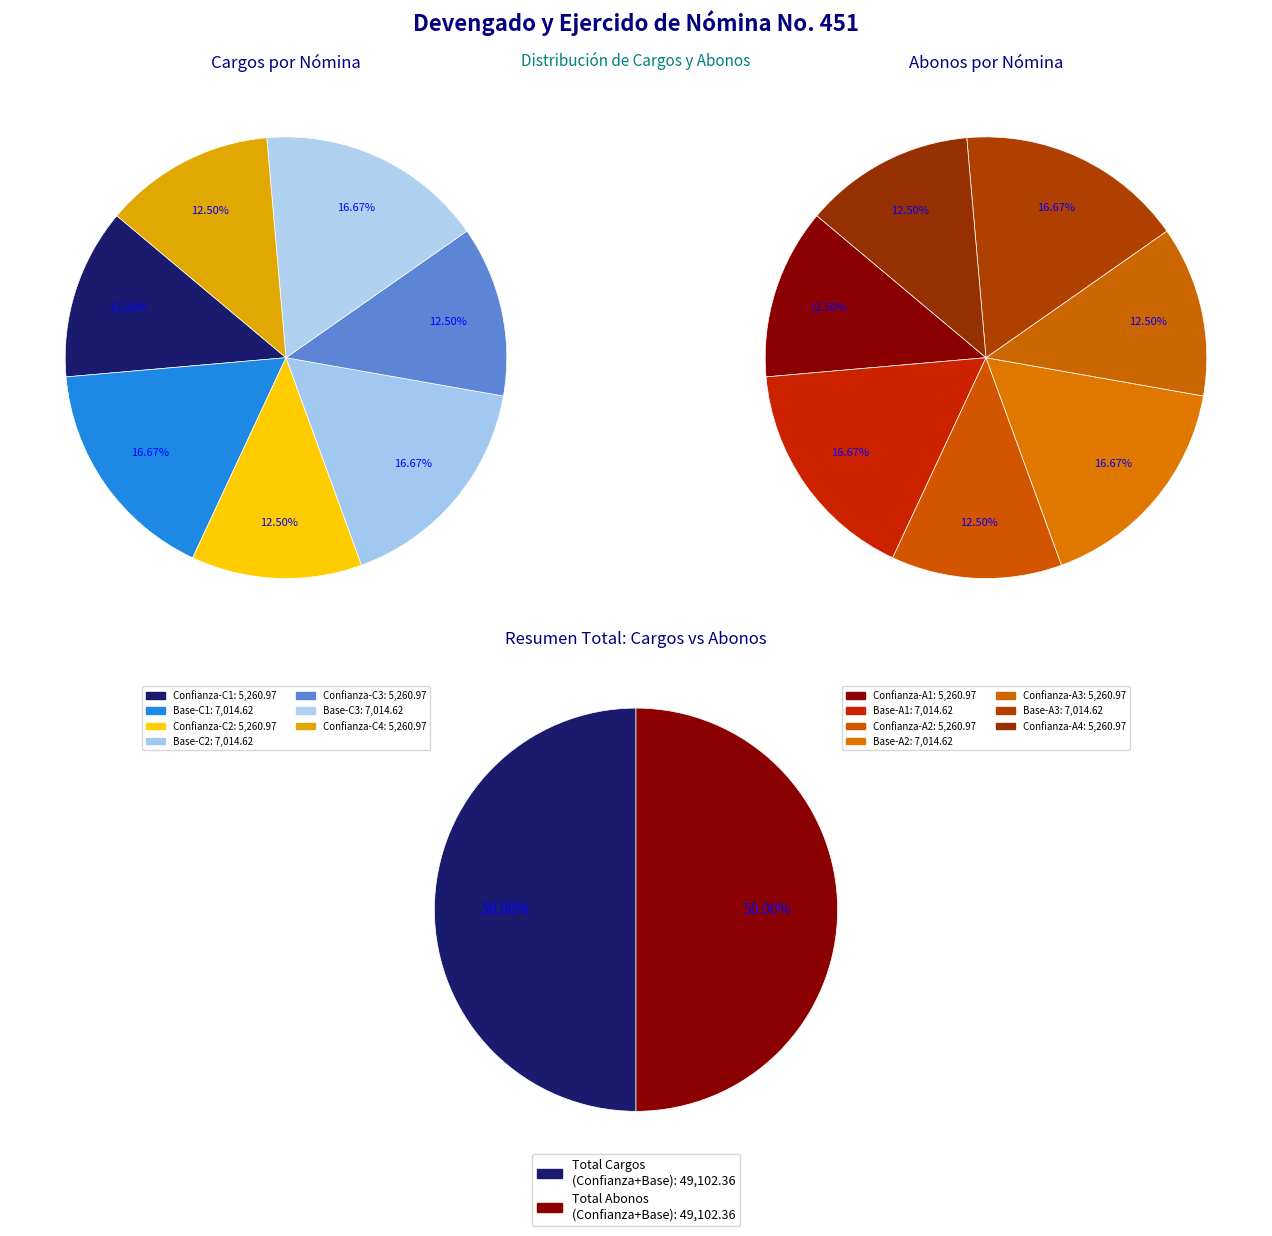

What percentage is the 1 slice, to the nearest percent?

17%